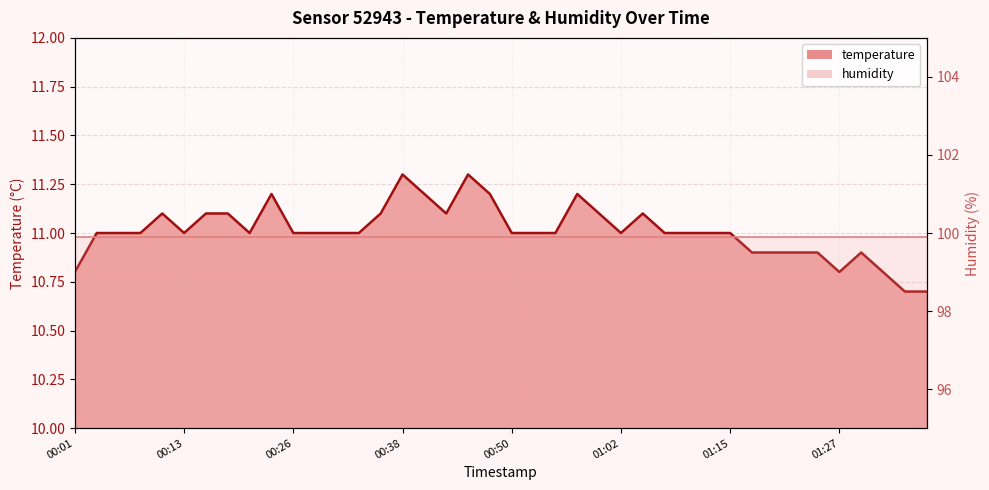

What is the average value?

11.0